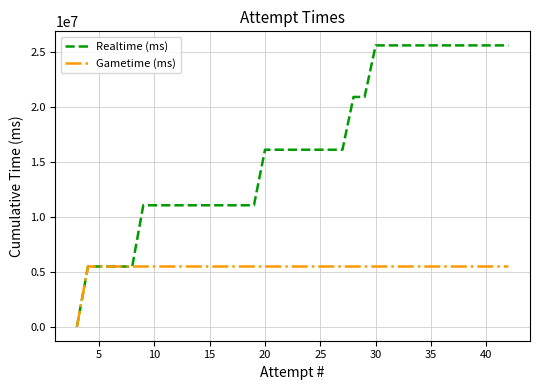

Which series has the largest total across all categories?

Realtime (ms)